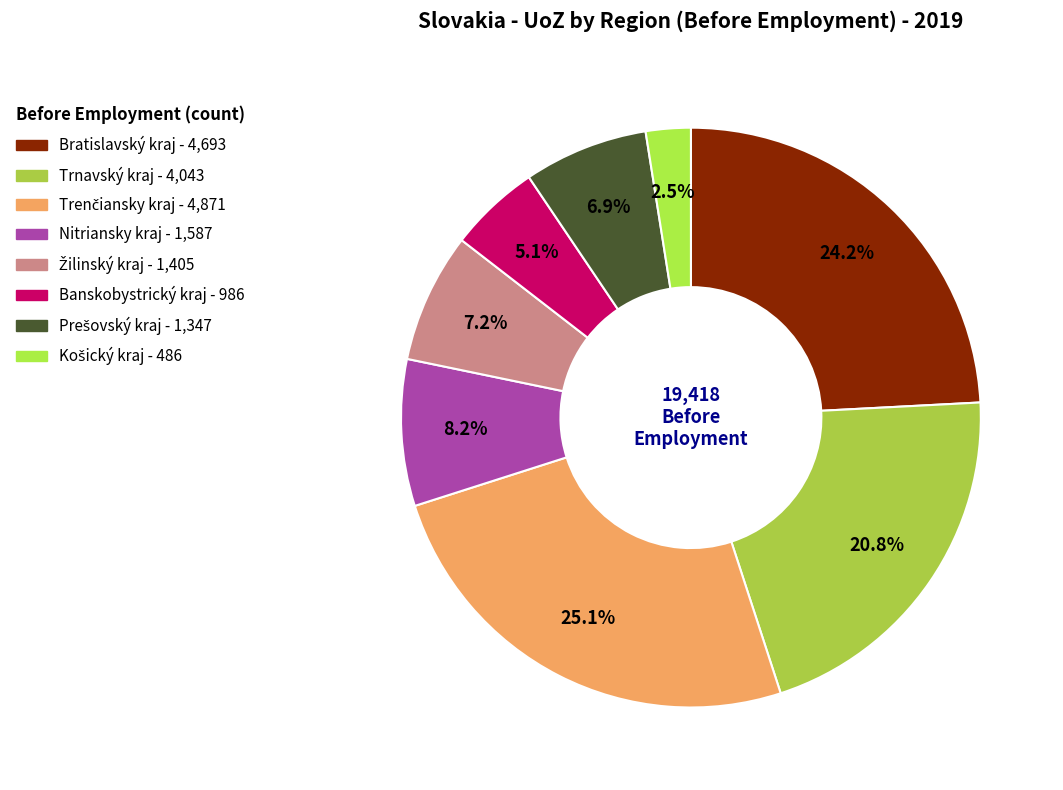

Do Prešovský kraj and Žilinský kraj together represent more than half of the pie?

No